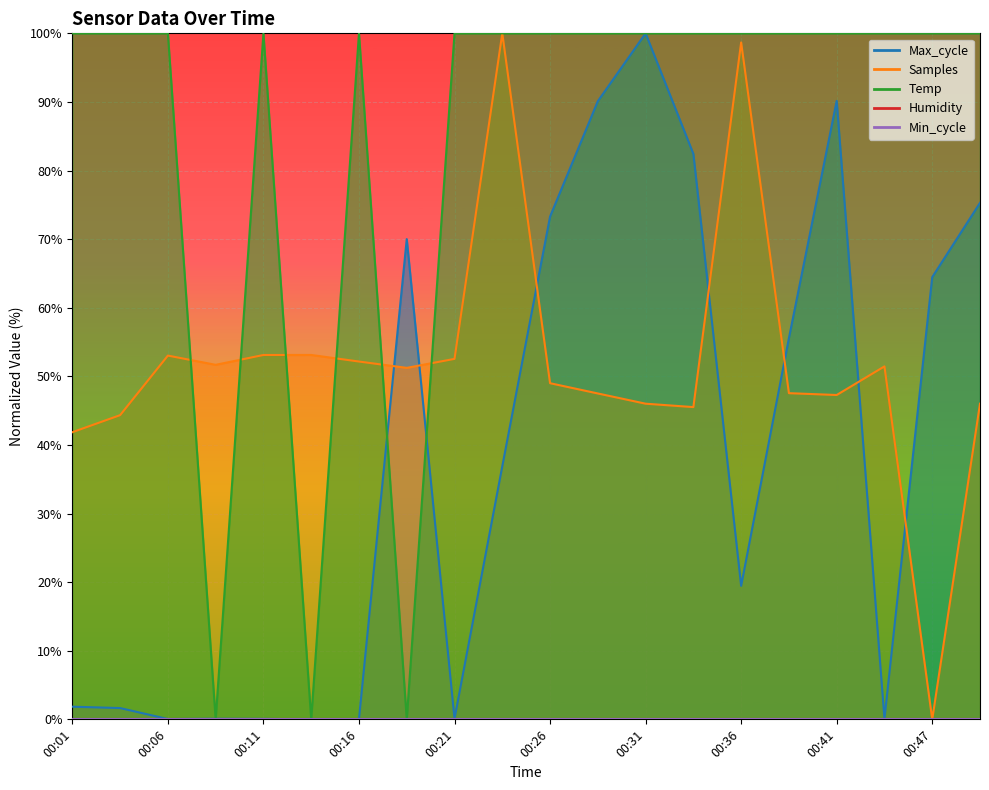

True or false: Temp has a value of 177.7 at 00:36.

False